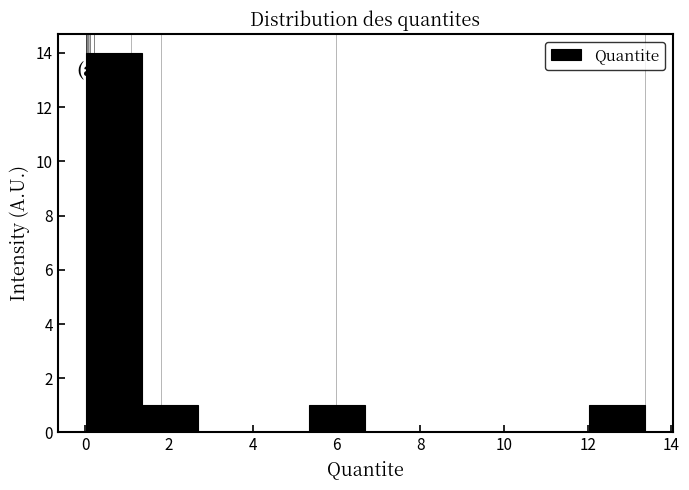

Reading left to right, list every bar in this chart as the range it spans on the x-axis followed by its height. Neither the bar edges nor the heights are printed on the chart, so give them approximately, as read against the axes.

0.0 to 1.4: 14
1.4 to 2.6: 1
2.6 to 4.0: 0
4.0 to 5.4: 0
5.4 to 6.6: 1
6.6 to 8.0: 0
8.0 to 9.4: 0
9.4 to 10.6: 0
10.6 to 12.0: 0
12.0 to 13.4: 1